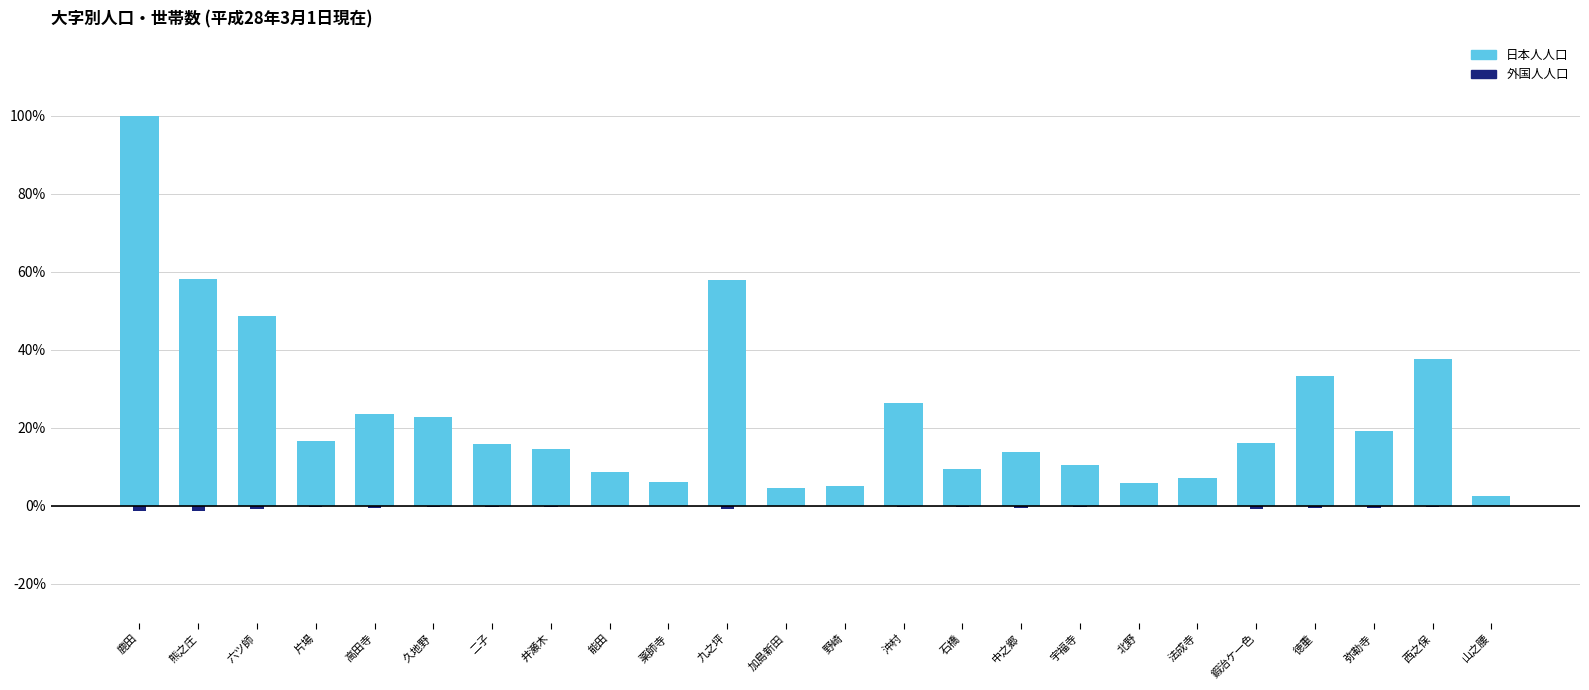

What is the spread (max minus min) of values at 山之腰?

2.6